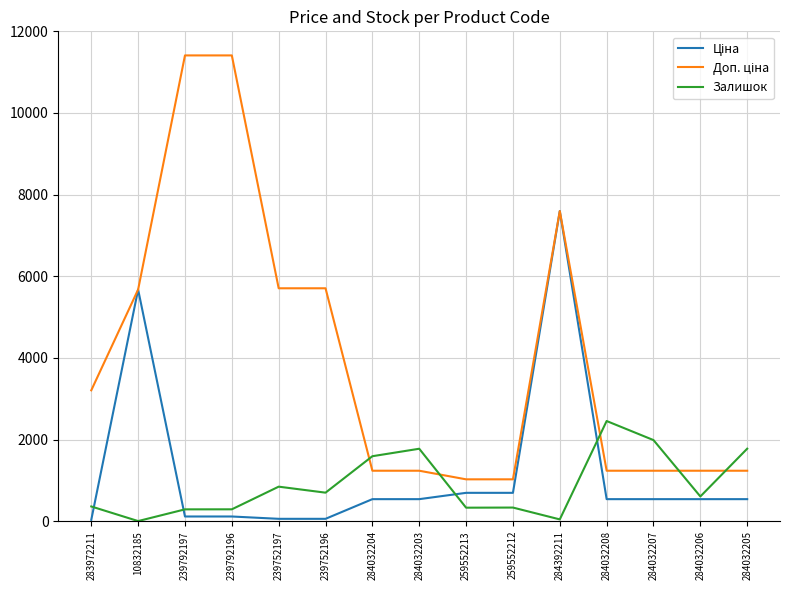

At which category is the sum across all series the highest?

284392211